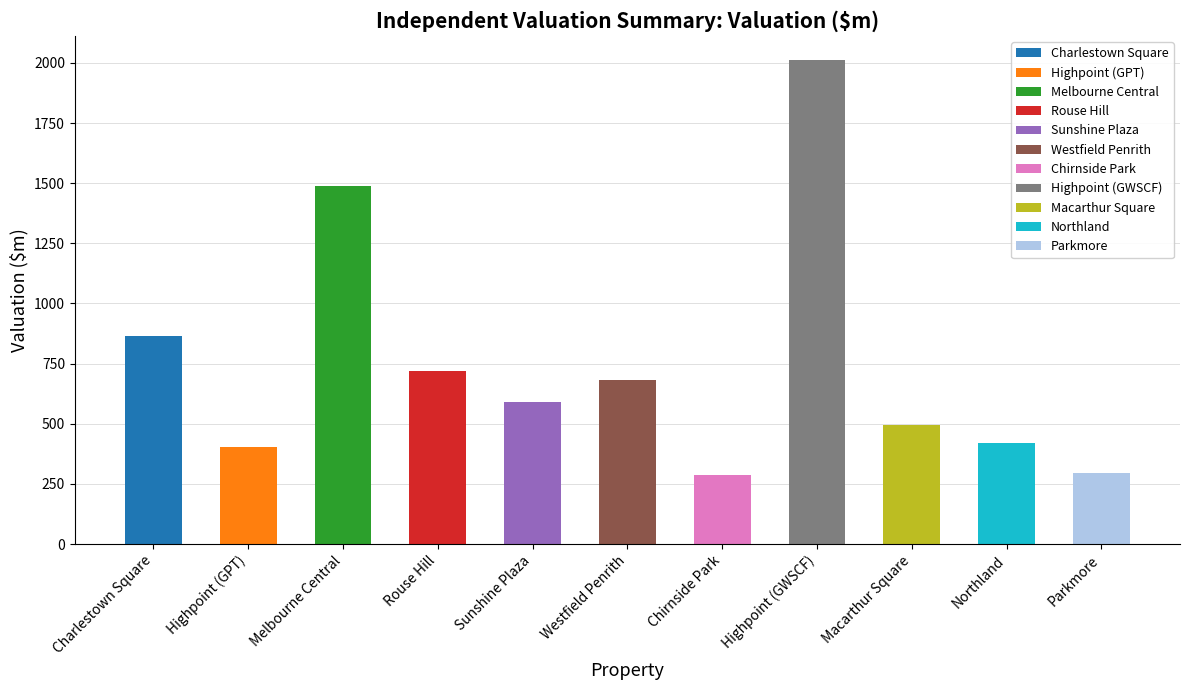

Reading left to right, what are all the values shown in this chart?

864.0	402.5	1488.0	720.0	588.5	681.0	285.5	2012.5	496.5	422.0	297.0